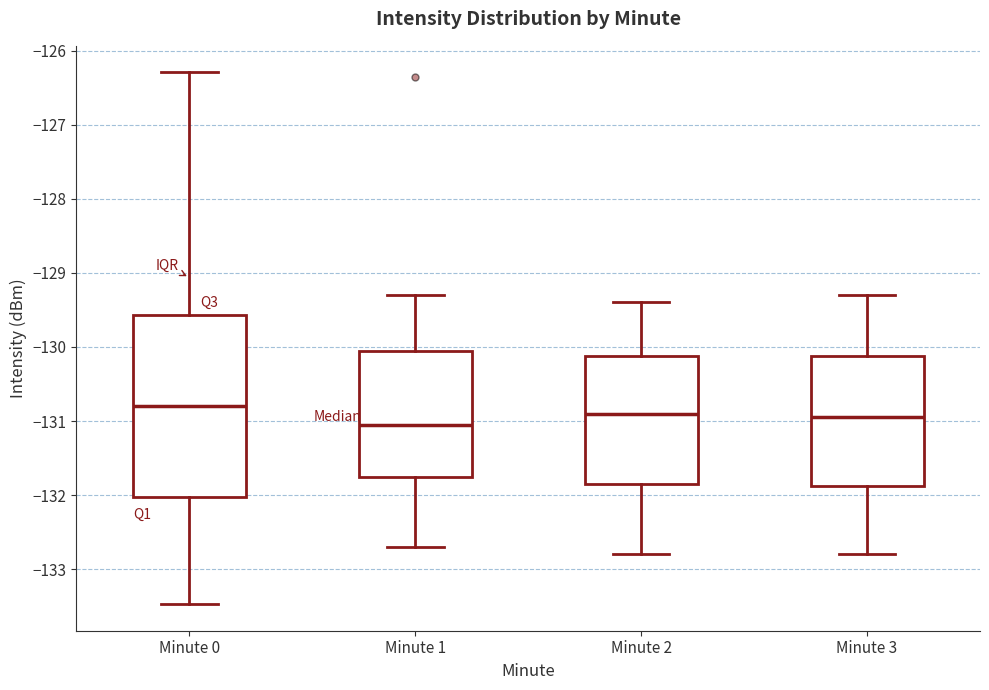

Reading left to right, read every box against the y-axis: the position of its median line, the range the box covers, and the ends of its whiskers. The values are not printed on the chart, so give them approximately, as read against the axis.

Minute 0: median -130.8, box -132.0 to -129.6, whiskers -133.5 to -126.3
Minute 1: median -131.1, box -131.8 to -130.1, whiskers -132.7 to -129.3
Minute 2: median -130.9, box -131.8 to -130.1, whiskers -132.8 to -129.4
Minute 3: median -130.9, box -131.9 to -130.1, whiskers -132.8 to -129.3